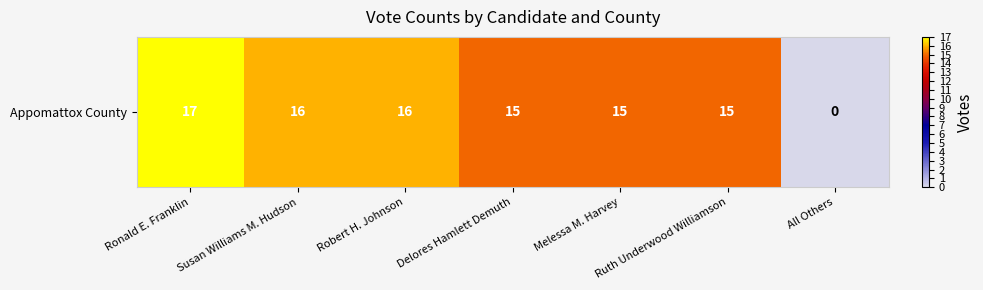

Between All Others and Melessa M. Harvey, which is larger?

Melessa M. Harvey